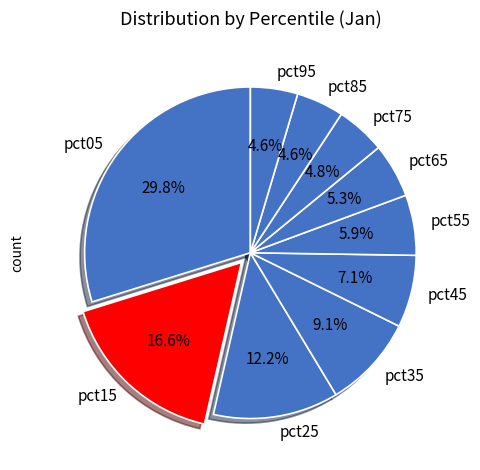

To the nearest percent, what is the combined percentage of pct65 and pct85?

10%